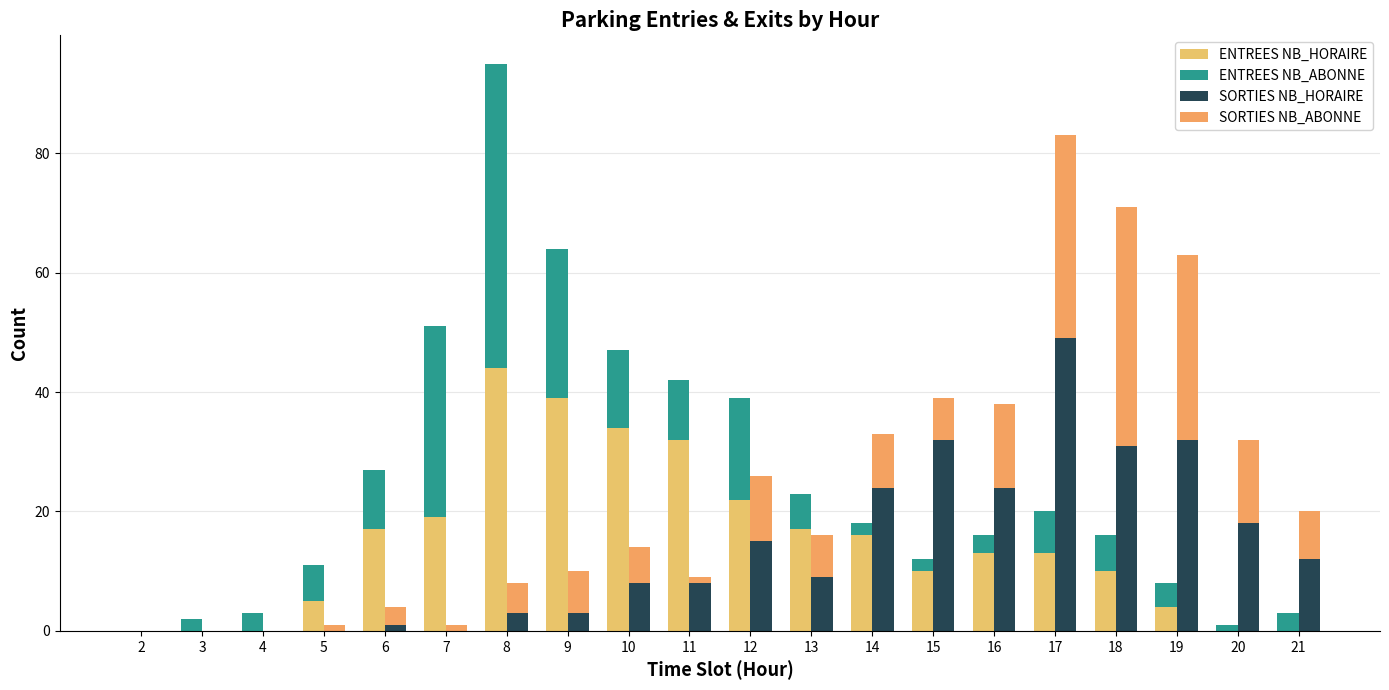

What are all the series names shown in the legend?

ENTREES NB_HORAIRE, ENTREES NB_ABONNE, SORTIES NB_HORAIRE, SORTIES NB_ABONNE